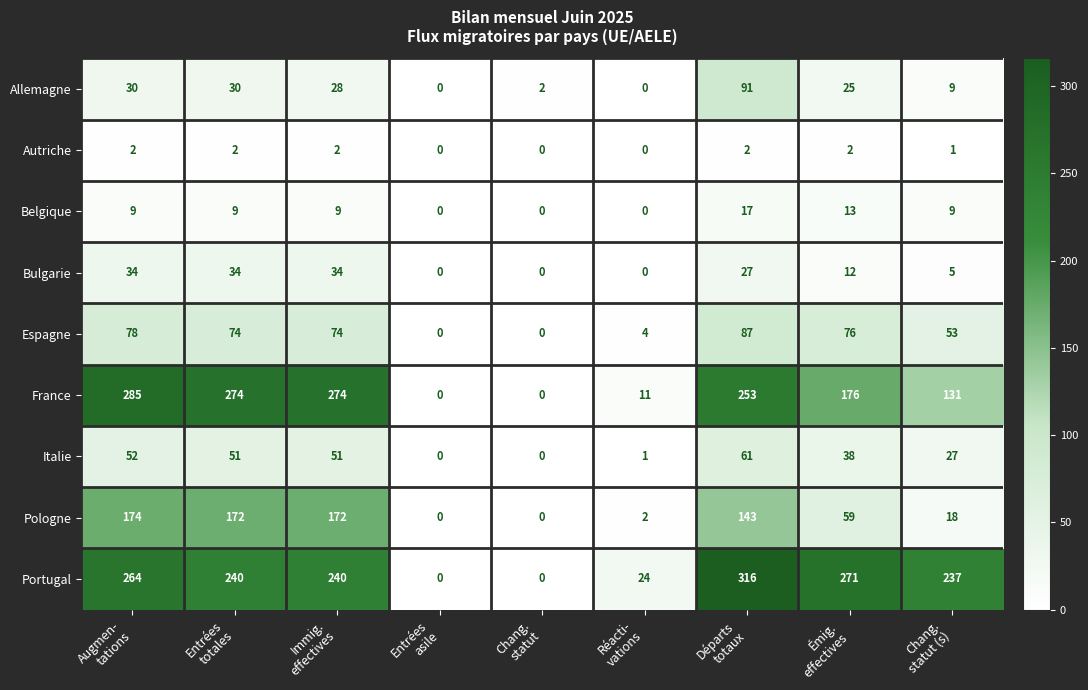

What is the highest value of the Portugal series?

316